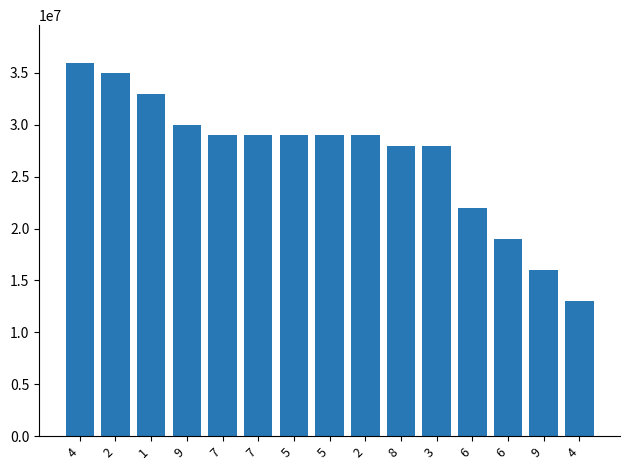

Reading right to left, list all the values displayed in this chart.

4=13000000	9=16000000	6=19000000	6=22000000	3=28000000	8=28000000	2=29000000	5=29000000	5=29000000	7=29000000	7=29000000	9=30000000	1=33000000	2=35000000	4=36000000